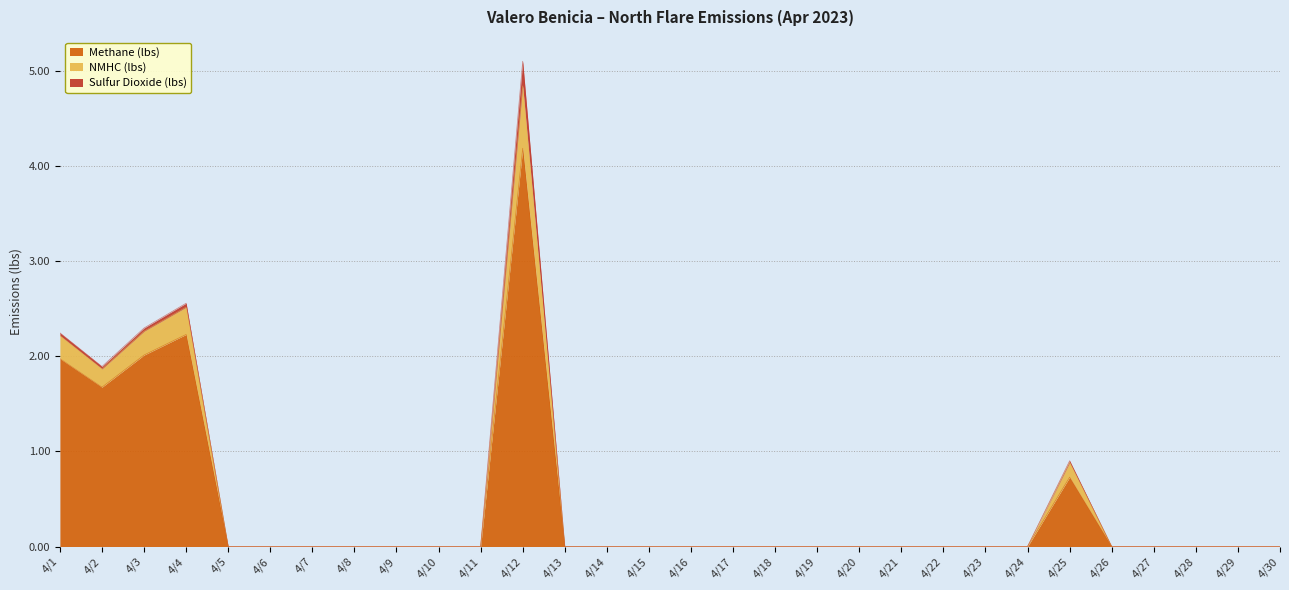

What are all the series names shown in the legend?

Methane (lbs), NMHC (lbs), Sulfur Dioxide (lbs)